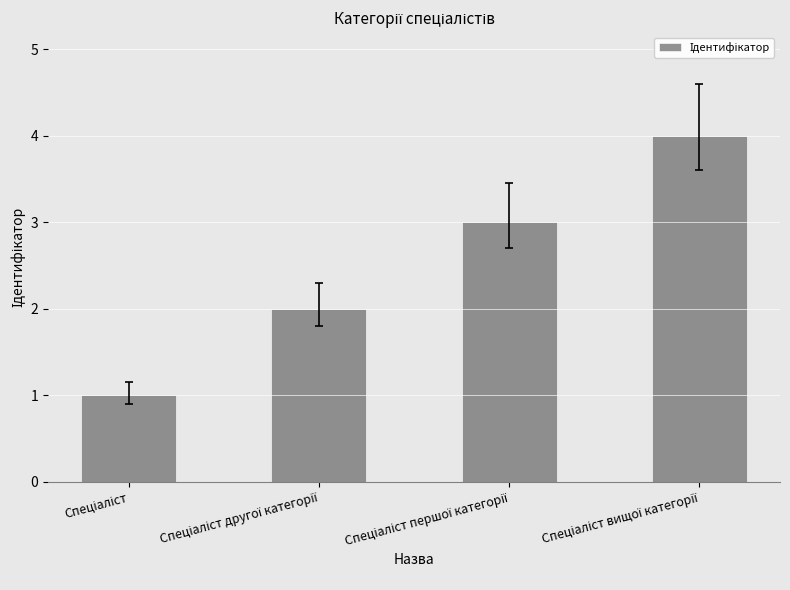

What is the maximum value shown in the chart?

4